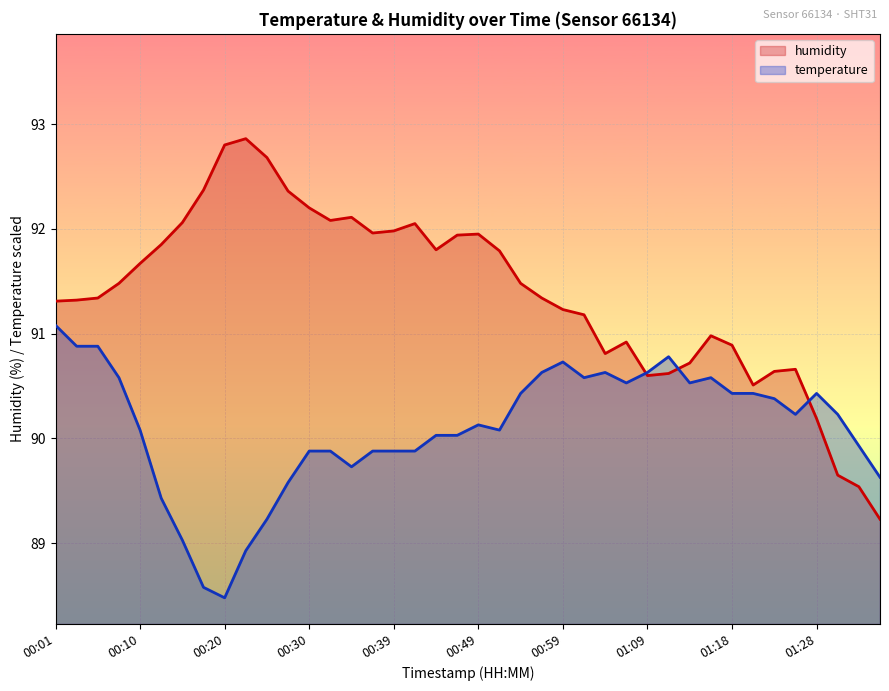

Which category has the lowest value across all series?

00:20